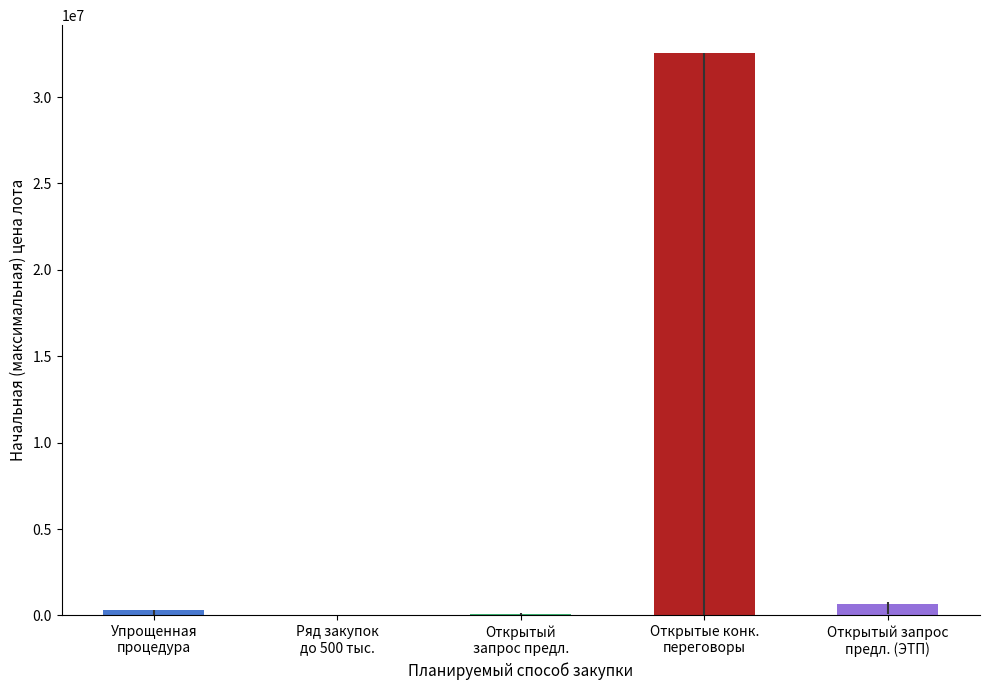

What is the maximum value shown in the chart?

32522322.0